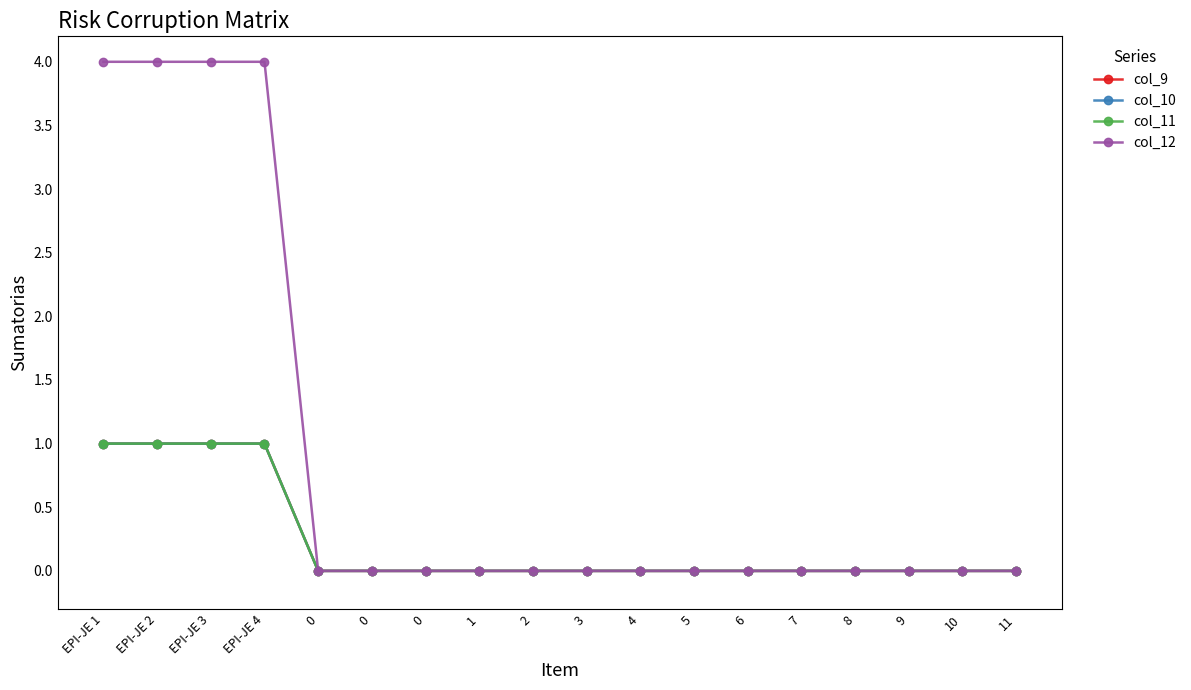

True or false: col_12 has more than 2 points higher than both neighbors.

False